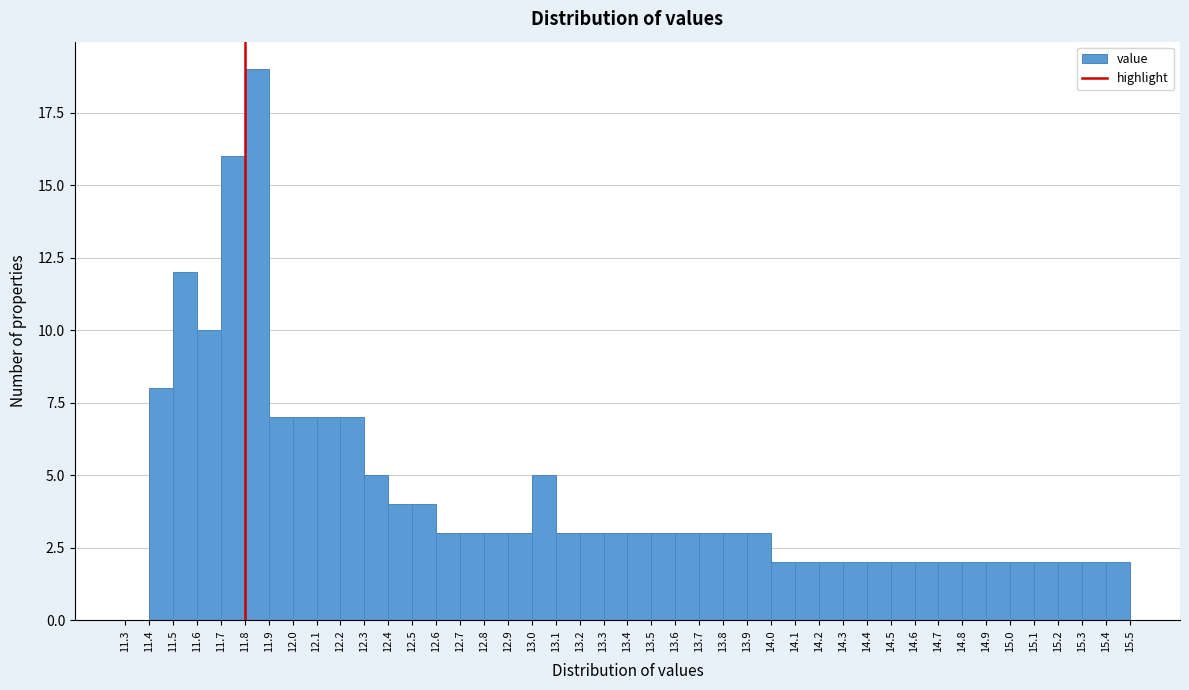

Reading left to right, transcribe this chart: for each bar, give the range it covers on the x-axis and its height. The values are not printed on the chart, so give them approximately, as read against the axis.

11.3 to 11.4: 0
11.4 to 11.5: 8
11.5 to 11.6: 12
11.6 to 11.7: 10
11.7 to 11.8: 16
11.8 to 11.9: 19
11.9 to 12.0: 7
12.0 to 12.1: 7
12.1 to 12.2: 7
12.2 to 12.3: 7
12.3 to 12.4: 5
12.4 to 12.5: 4
12.5 to 12.6: 4
12.6 to 12.7: 3
12.7 to 12.8: 3
12.8 to 12.9: 3
12.9 to 13.0: 3
13.0 to 13.1: 5
13.1 to 13.2: 3
13.2 to 13.3: 3
13.3 to 13.4: 3
13.4 to 13.5: 3
13.5 to 13.6: 3
13.6 to 13.7: 3
13.7 to 13.8: 3
13.8 to 13.9: 3
13.9 to 14.0: 3
14.0 to 14.1: 2
14.1 to 14.2: 2
14.2 to 14.3: 2
14.3 to 14.4: 2
14.4 to 14.5: 2
14.5 to 14.6: 2
14.6 to 14.7: 2
14.7 to 14.8: 2
14.8 to 14.9: 2
14.9 to 15.0: 2
15.0 to 15.1: 2
15.1 to 15.2: 2
15.2 to 15.3: 2
15.3 to 15.4: 2
15.4 to 15.5: 2